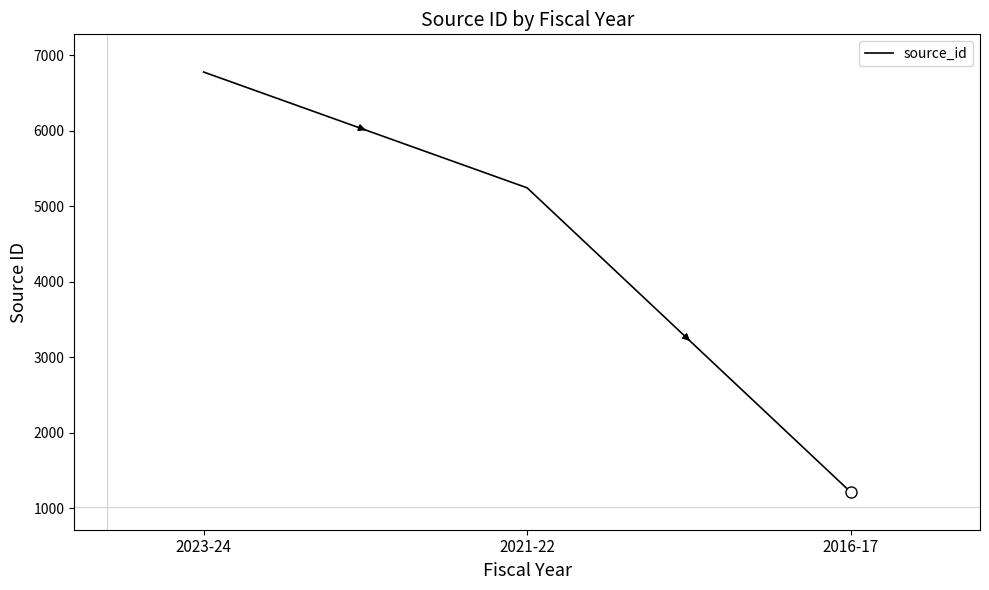

The value at 2021-22 is 5245. True or false?

True